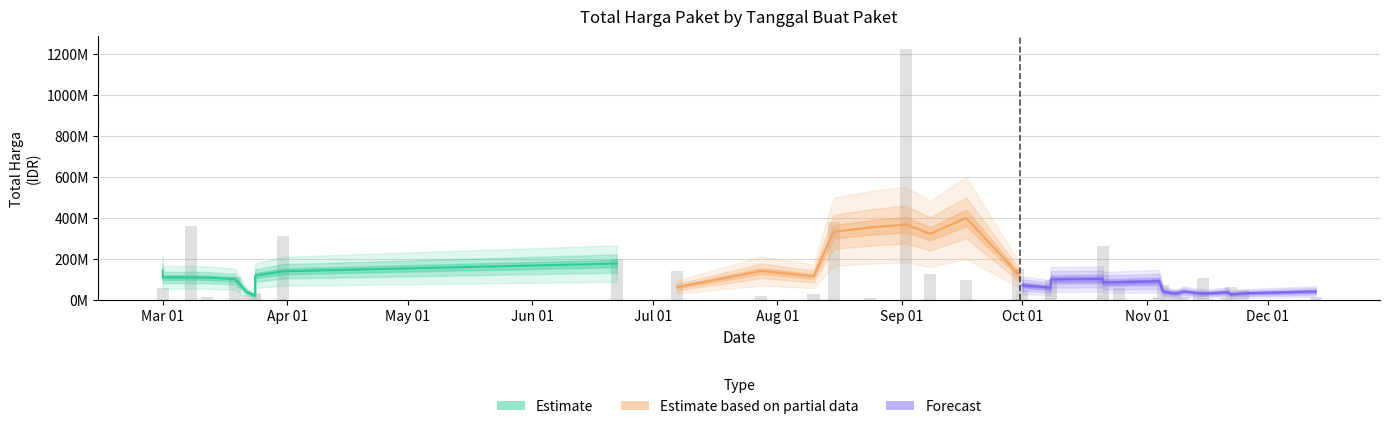

The value at 2022-10-21 is 262118150. True or false?

True